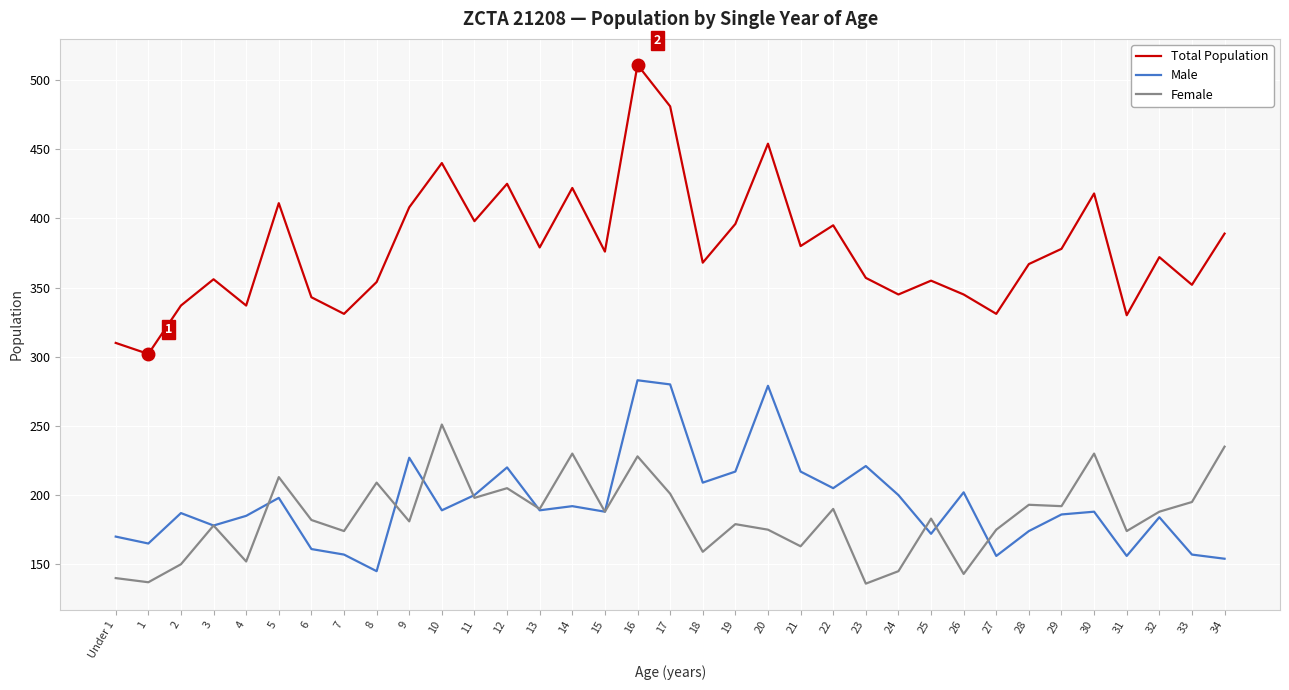

What is the total value across all series at 13?

758